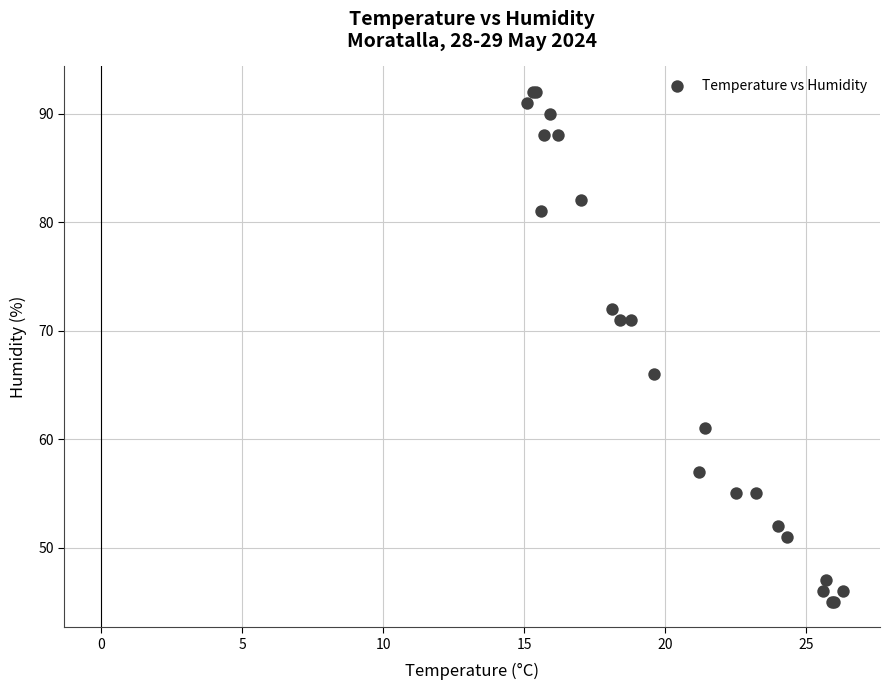

What Y value in the scatter plot is closest to 68?

66